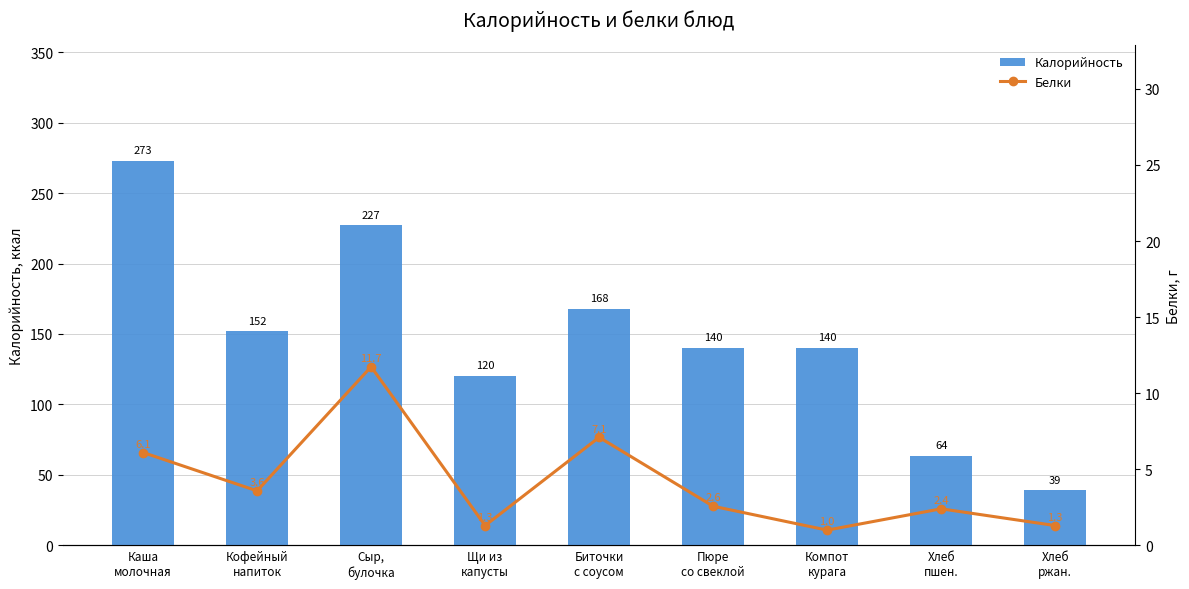

What is the spread (max minus min) of values at Щи из
капусты?

119.0